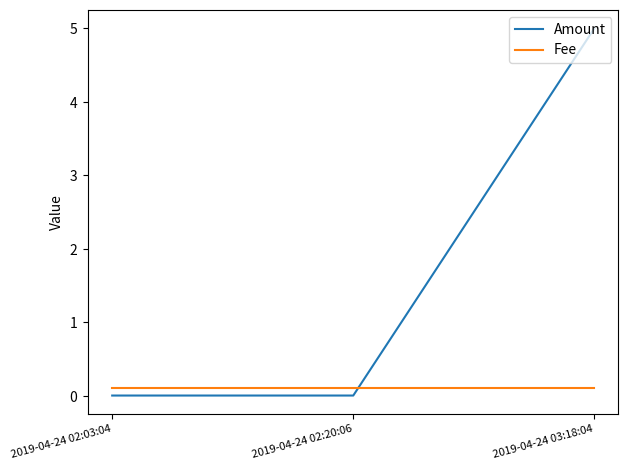

What is the greatest value displayed?

5.0